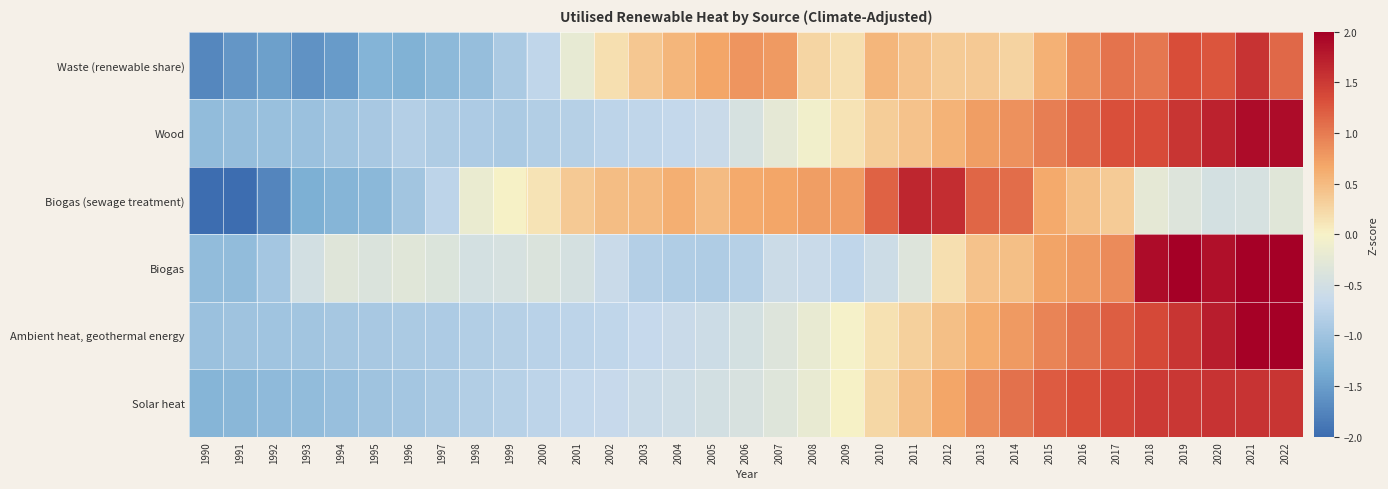

At how many categories does at least one series exceed 1?

13